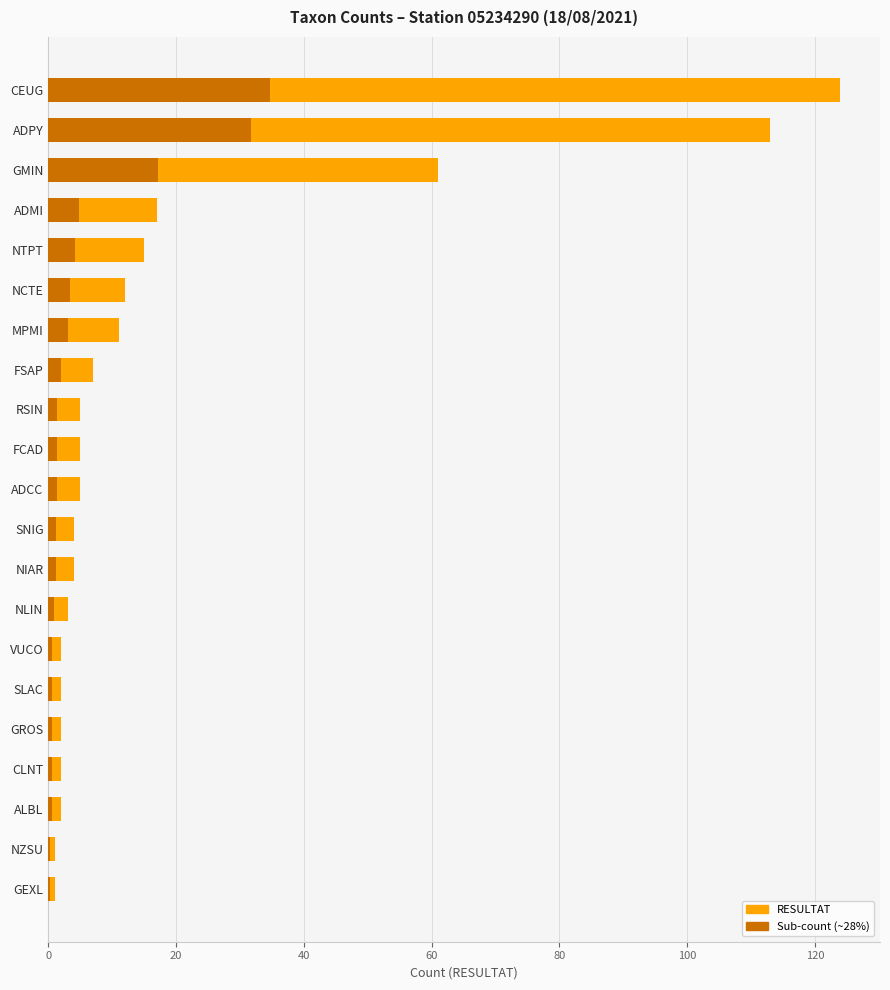

What is the sum of the Sub-count values at FCAD and NTPT?

5.6